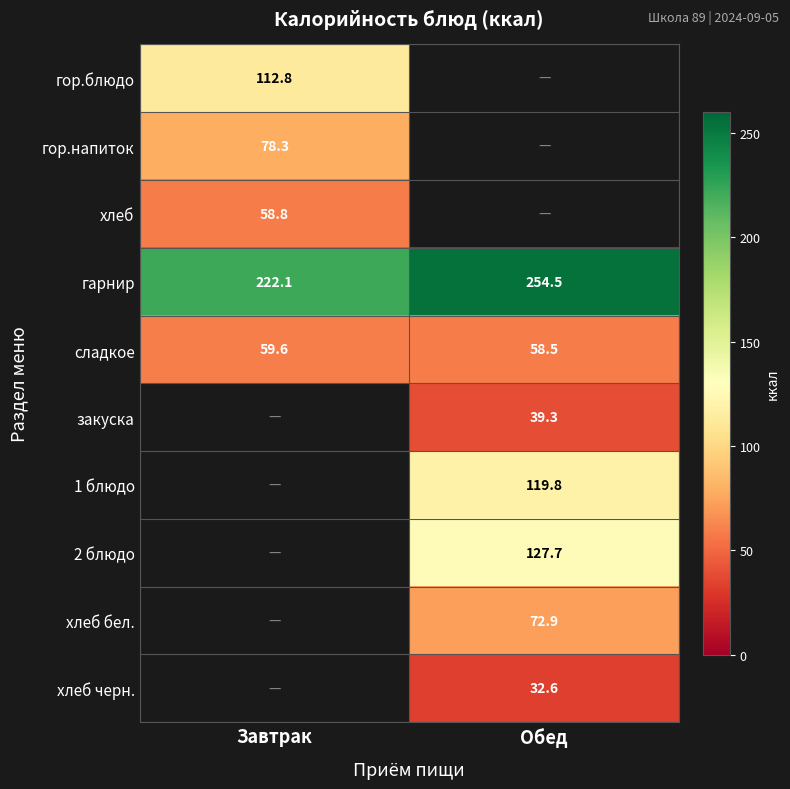

Is the value of гор.напиток at Завтрак greater than the value of хлеб at Завтрак?

Yes